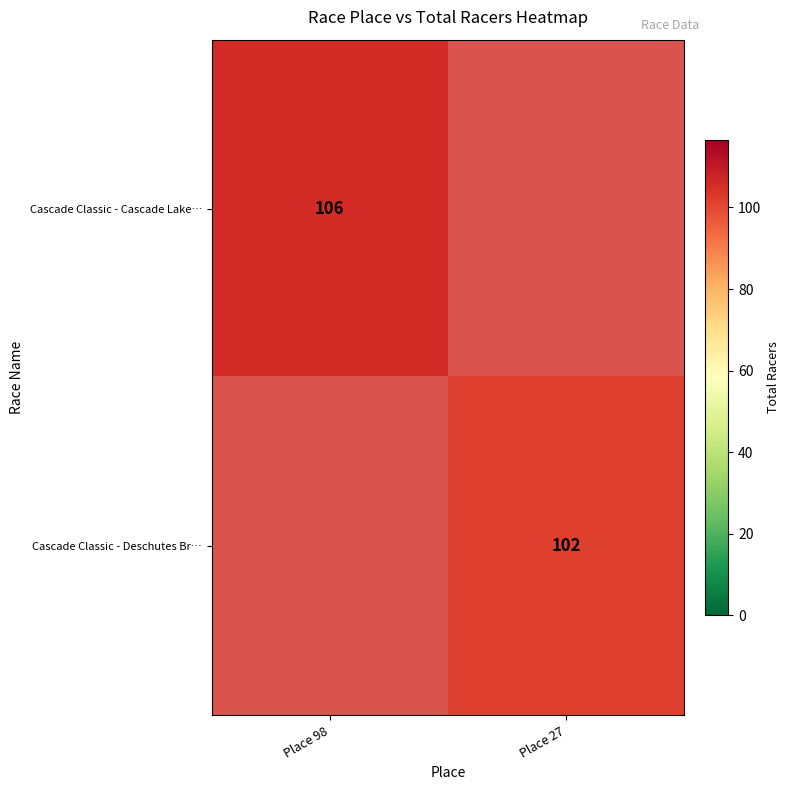

What is the greatest value displayed?

106.0